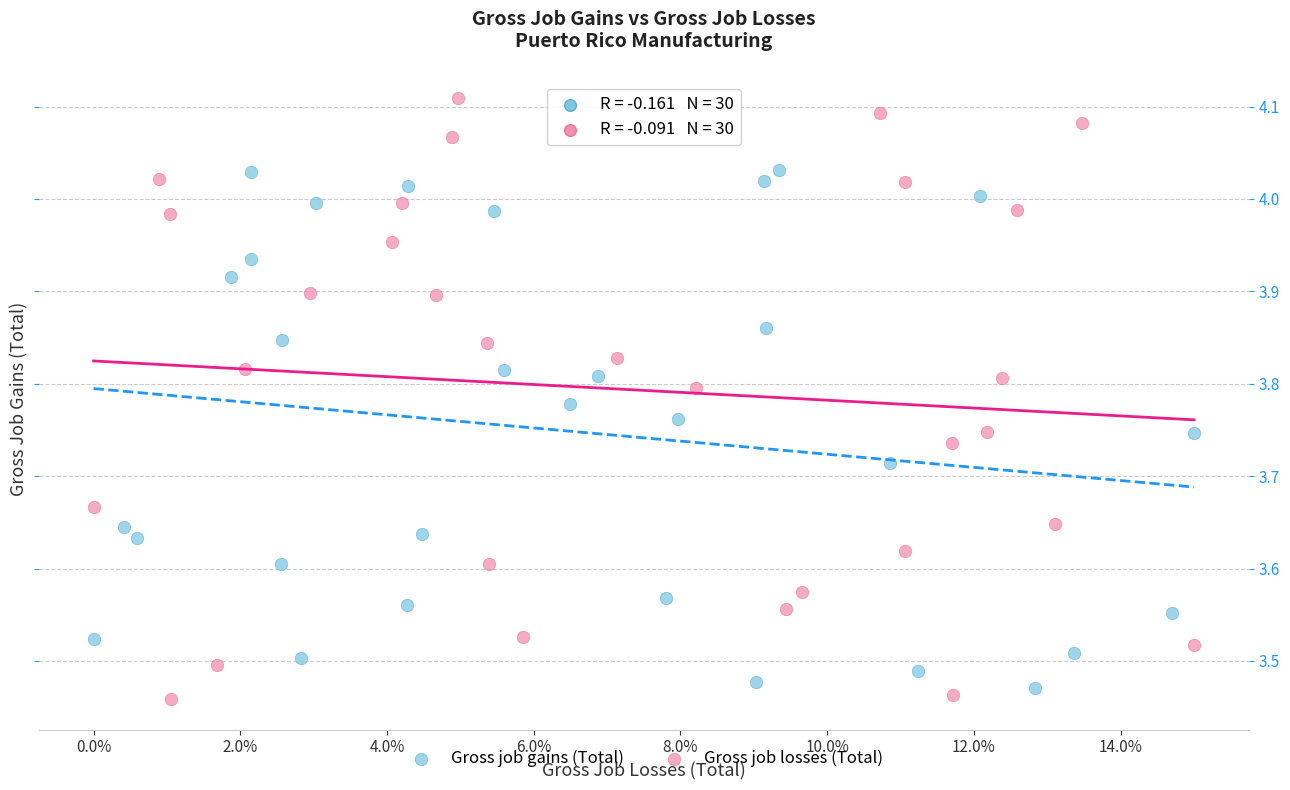

Which series reaches the minimum Y coordinate?

Gross job losses (Total)